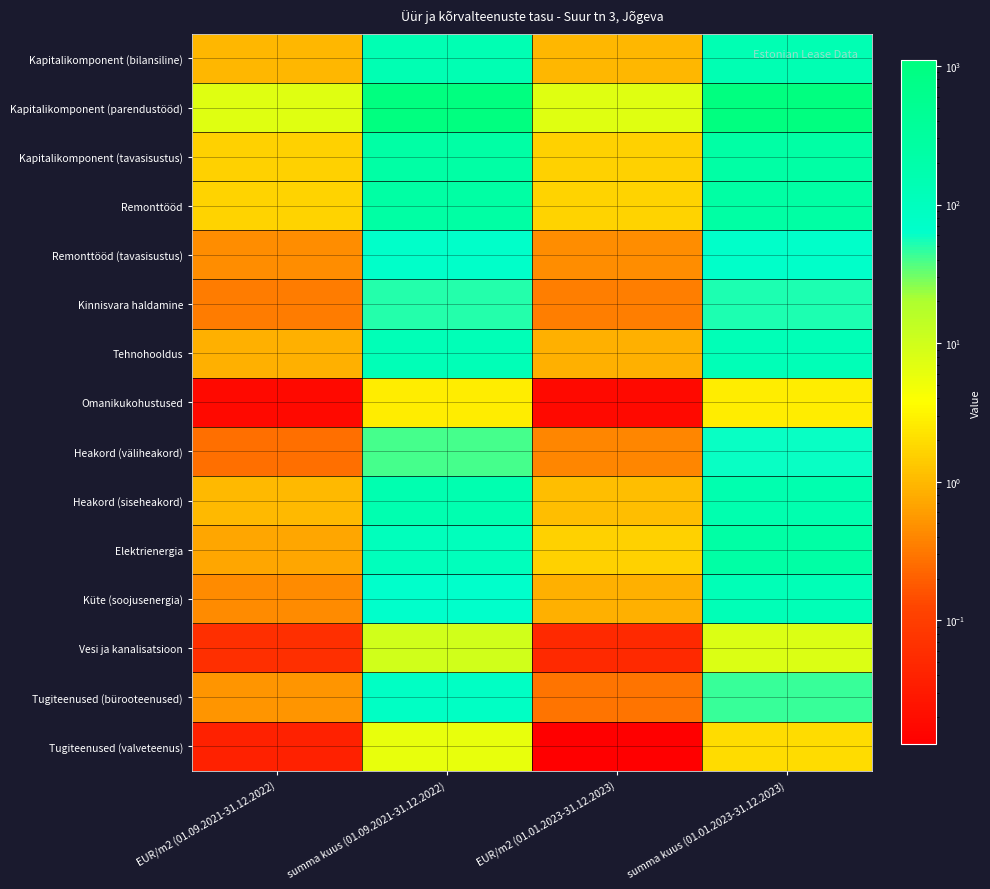

Which category has the lowest value across all series?

EUR/m2 (01.01.2023-31.12.2023)